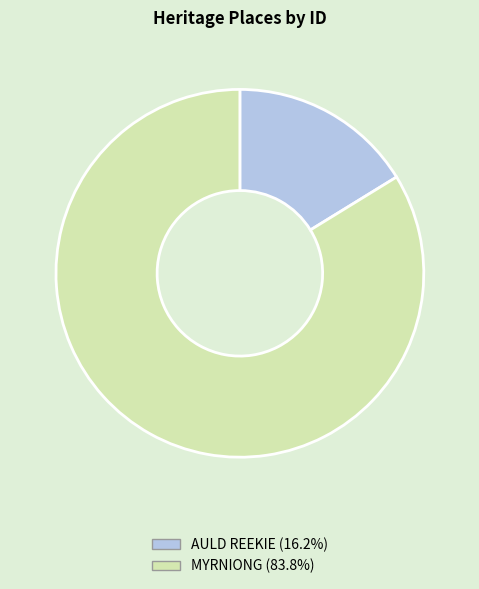

Which slice is the largest?

MYRNIONG